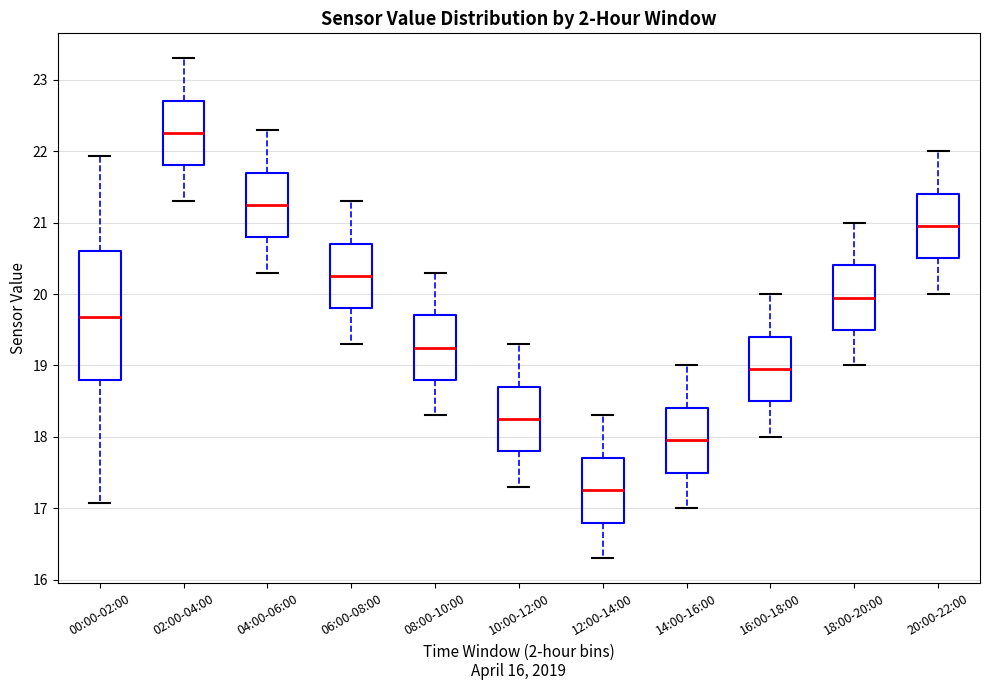

Which box has the lowest median line?

12:00-14:00